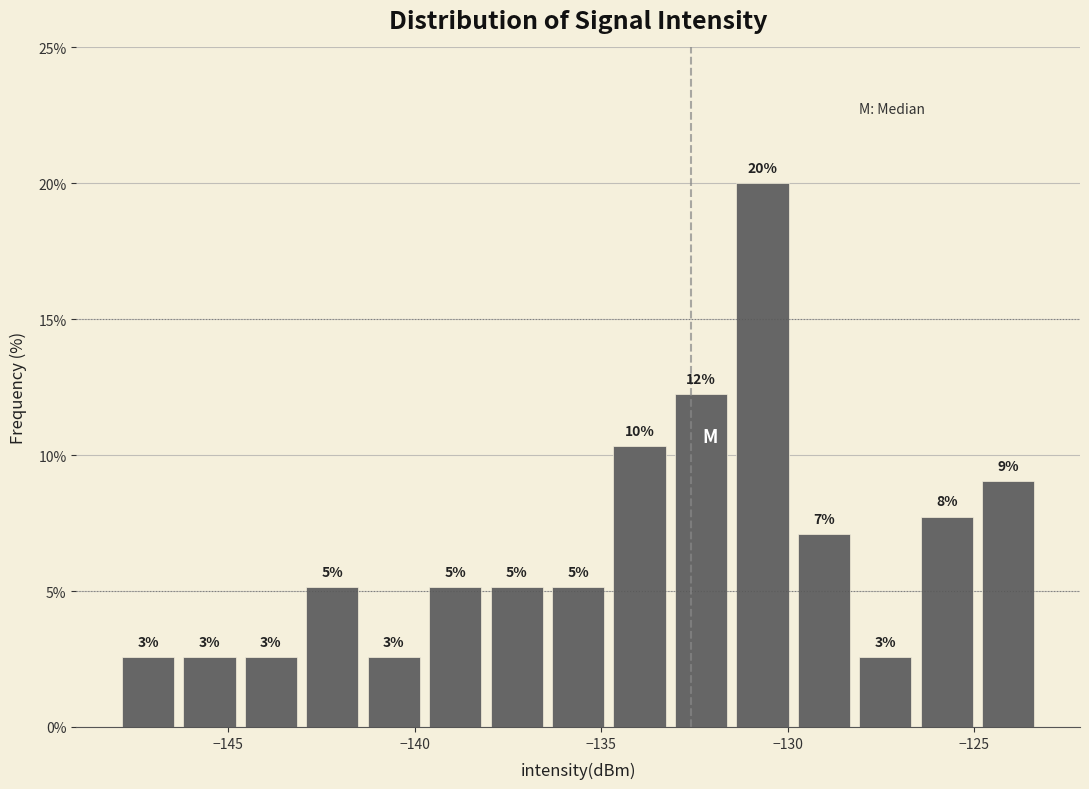

Read against the x-axis, roughly where is the centre of the tallest bar?

-130.5